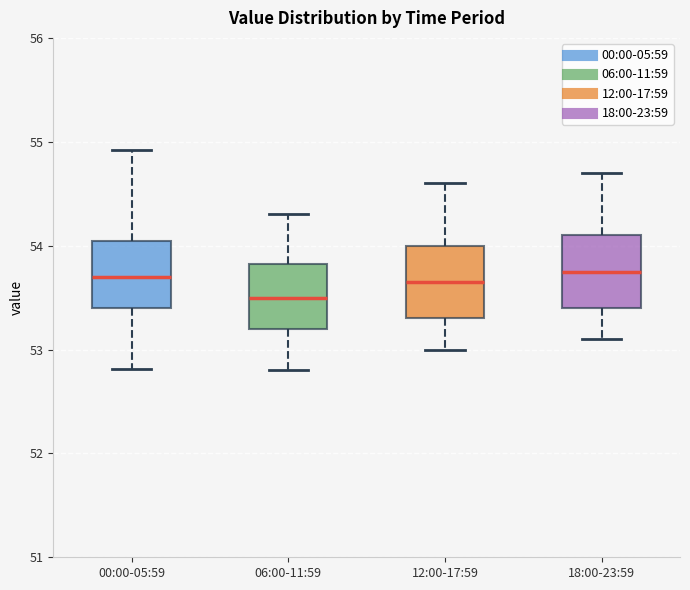

Where does the lower whisker of the box for 06:00-11:59 end on the y-axis? The values are not printed on the chart, so give them approximately, as read against the axis.

52.8